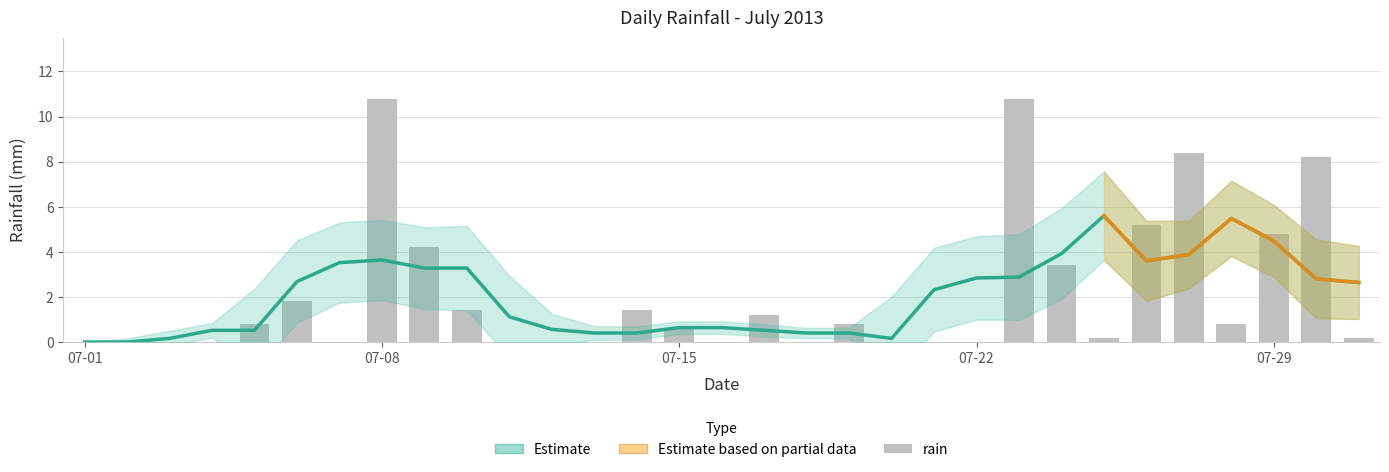

Is it true that the value at 2013-07-04 is 0.0?

True